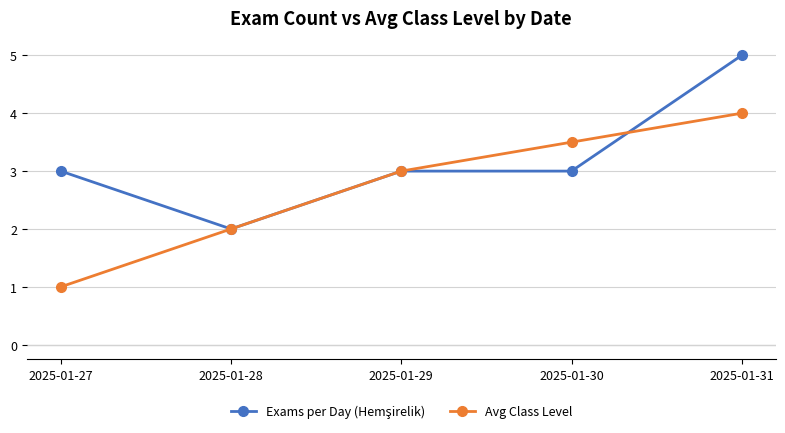

Which label corresponds to the smallest value in the chart?

2025-01-27